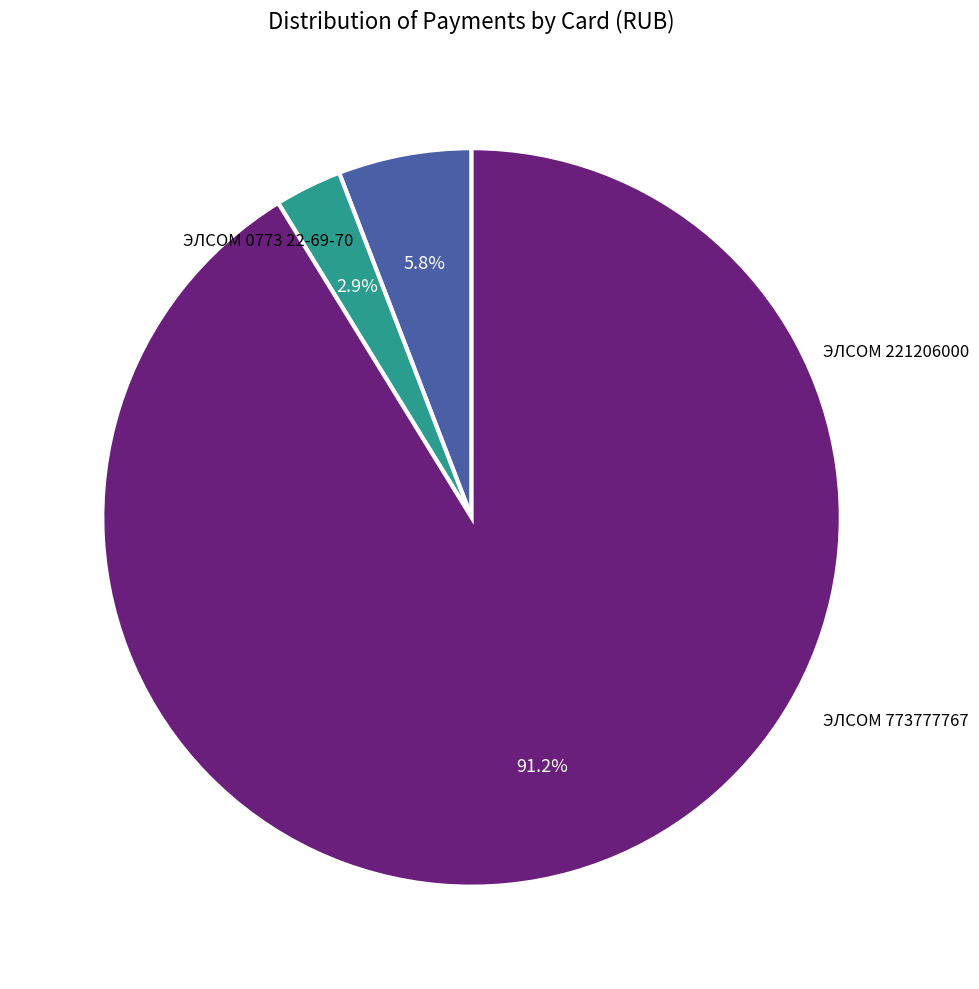

The ЭЛСОМ 773777767 slice represents 17% of the pie. True or false?

False